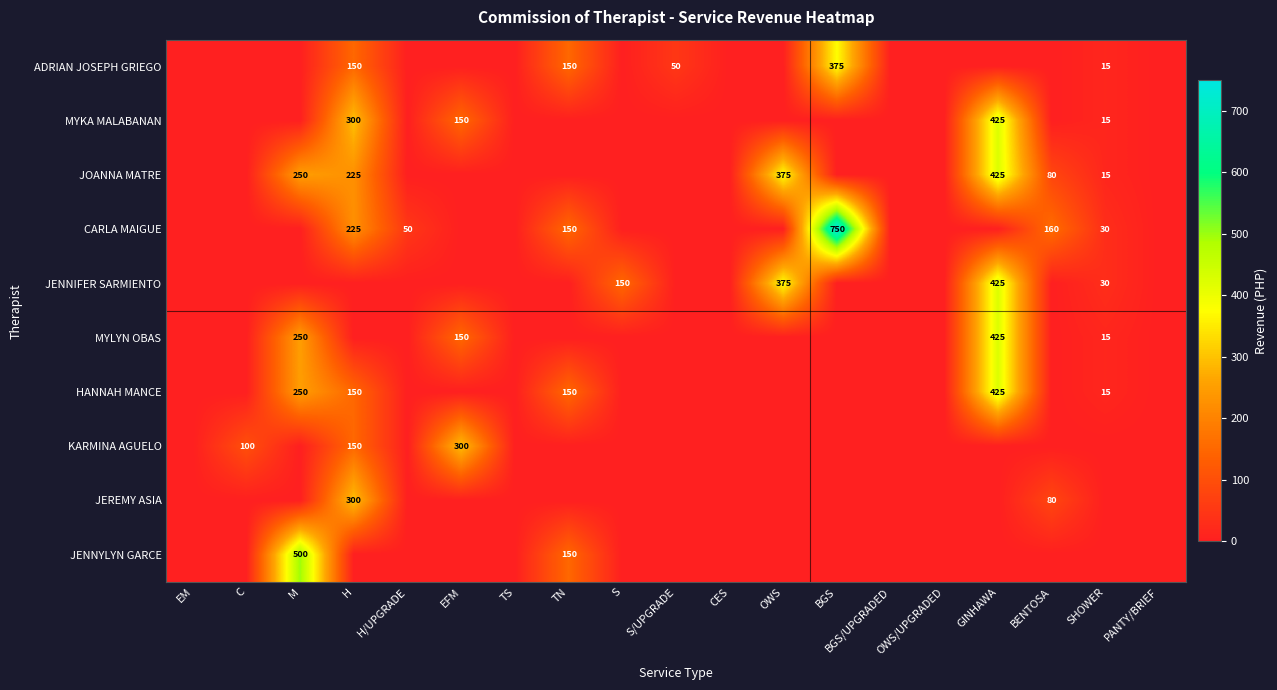

The JENNIFER SARMIENTO series shows 0 at CES. True or false?

True